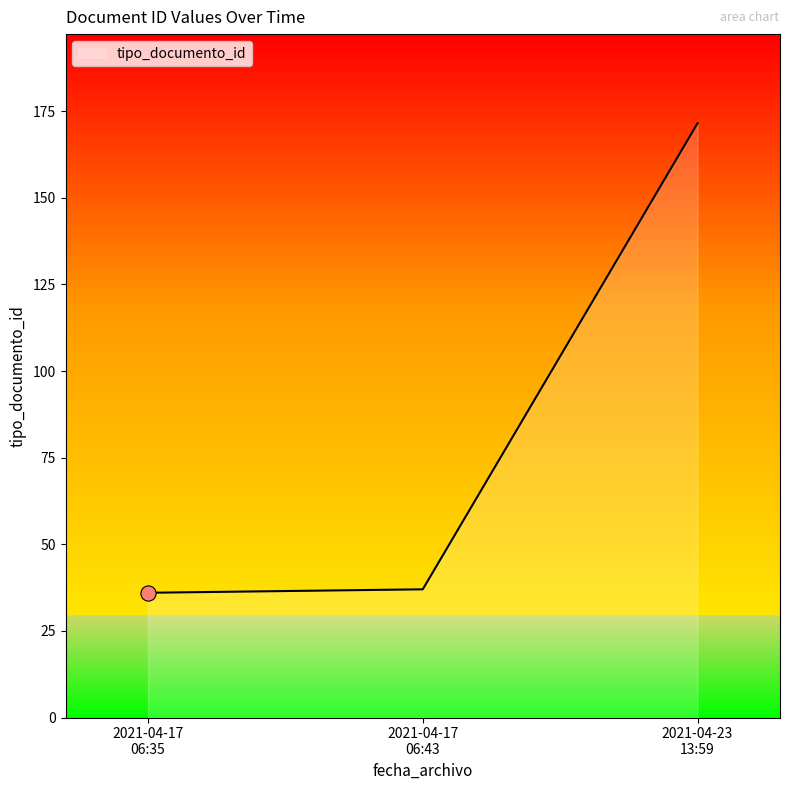

What is the greatest value displayed?

171.5